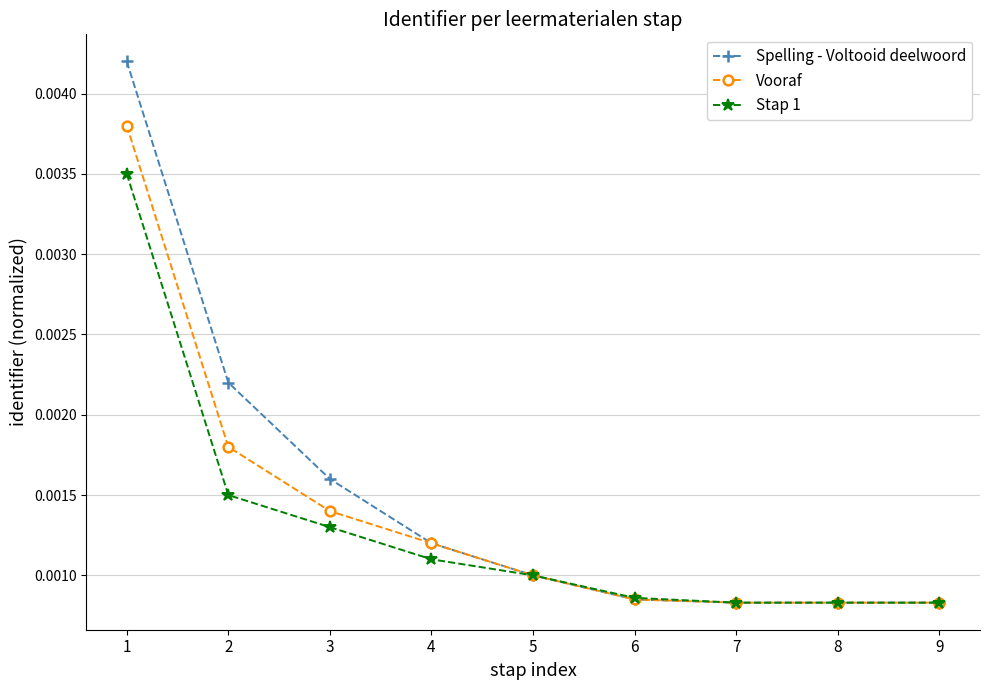

Count the Spelling - Voltooid deelwoord values in the range 0 to 1.

9